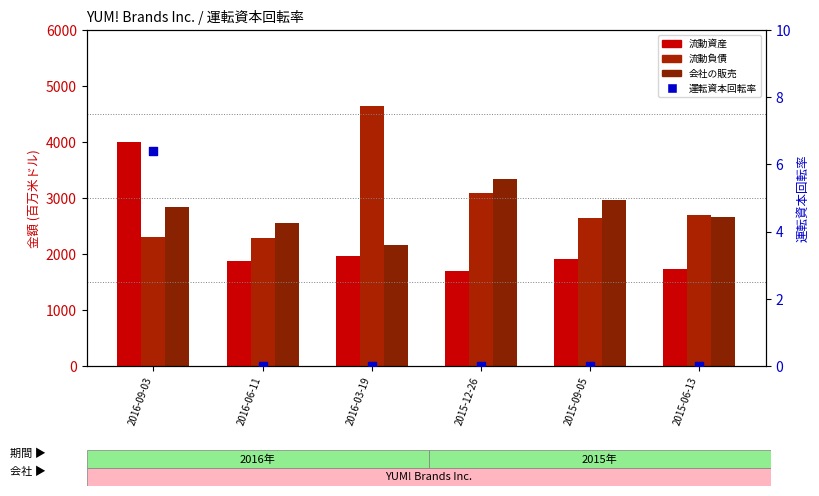

Which series reaches the minimum Y coordinate?

運転資本回転率